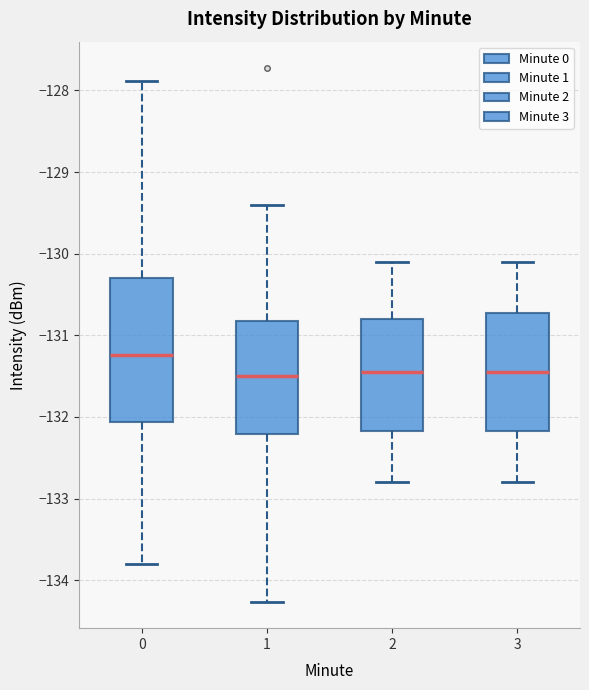

Reading left to right, read every box against the y-axis: the position of its median line, the range the box covers, and the ends of its whiskers. The values are not printed on the chart, so give them approximately, as read against the axis.

0: median -131.2, box -132.1 to -130.3, whiskers -133.8 to -127.9
1: median -131.5, box -132.2 to -130.8, whiskers -134.3 to -129.4
2: median -131.4, box -132.2 to -130.8, whiskers -132.8 to -130.1
3: median -131.4, box -132.2 to -130.7, whiskers -132.8 to -130.1